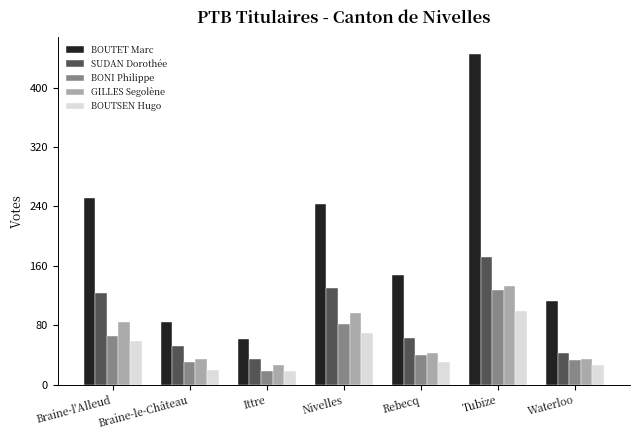

What is the difference between the maximum and minimum values in the BOUTSEN Hugo series?

81